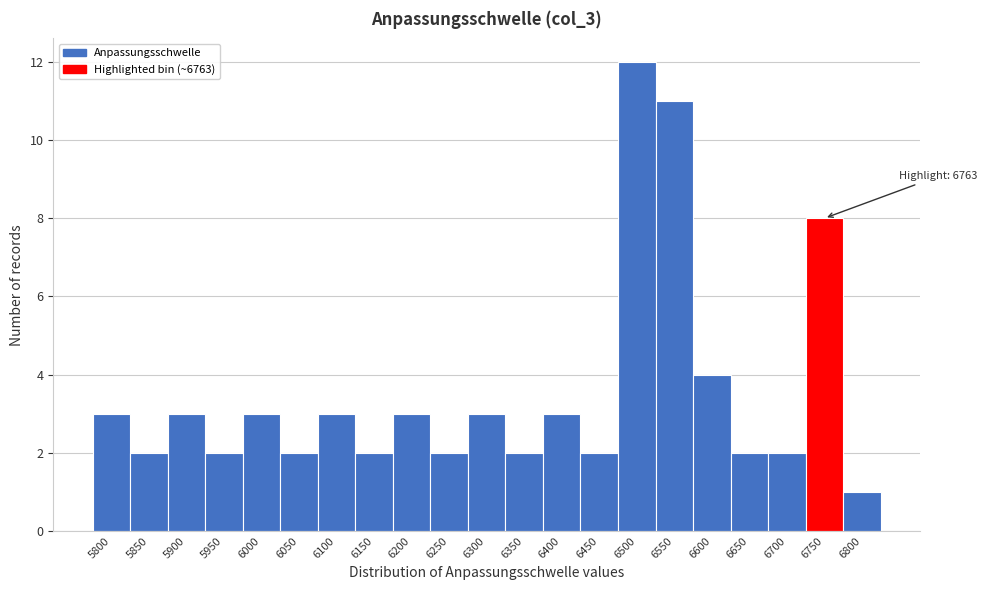

Reading left to right, extract all data points from this chart.

3	2	3	2	3	2	3	2	3	2	3	2	3	2	12	11	4	2	2	8	1